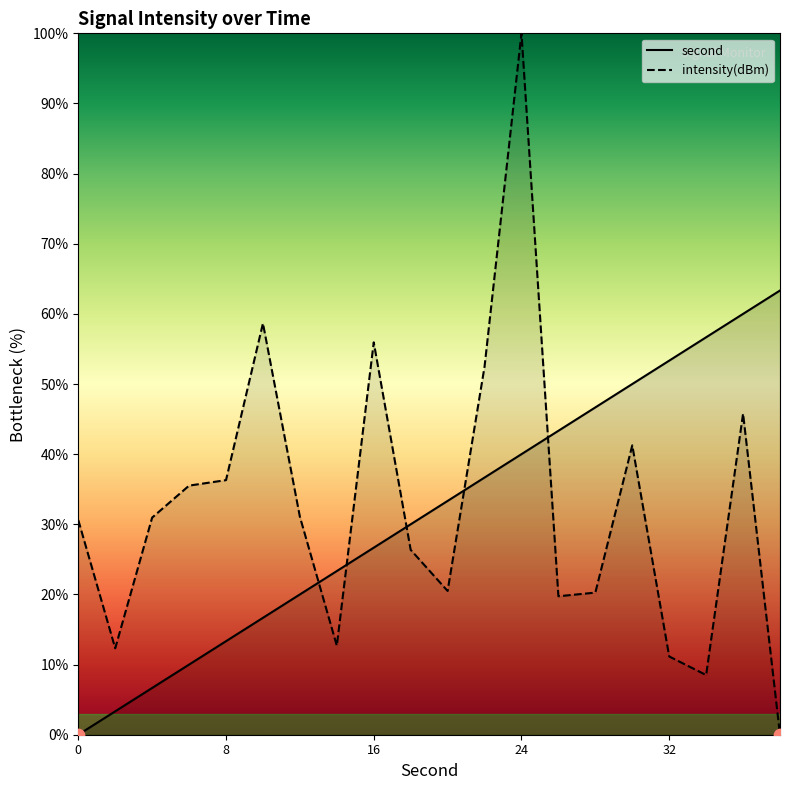

At how many categories does at least one series exceed 7?

20